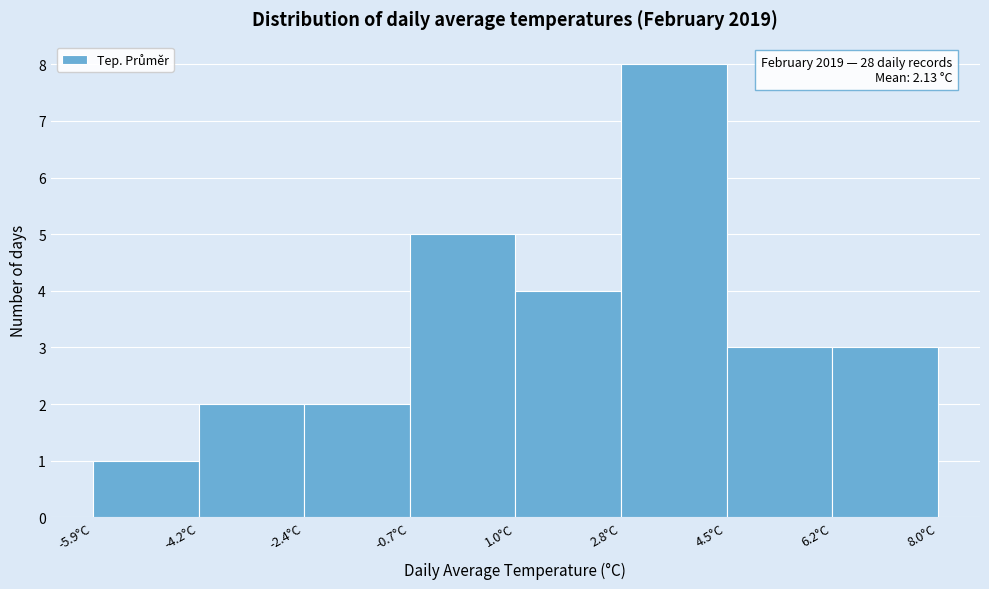

Over which range of the x-axis is the bar tallest?

2.8 to 4.6